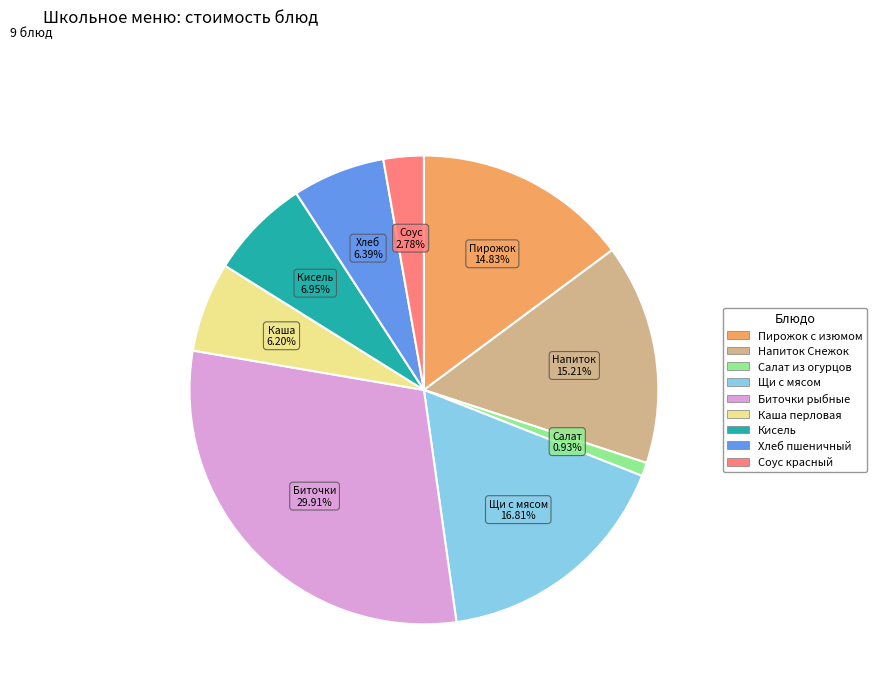

Is it true that Биточки рыбные is 30% of the pie?

True